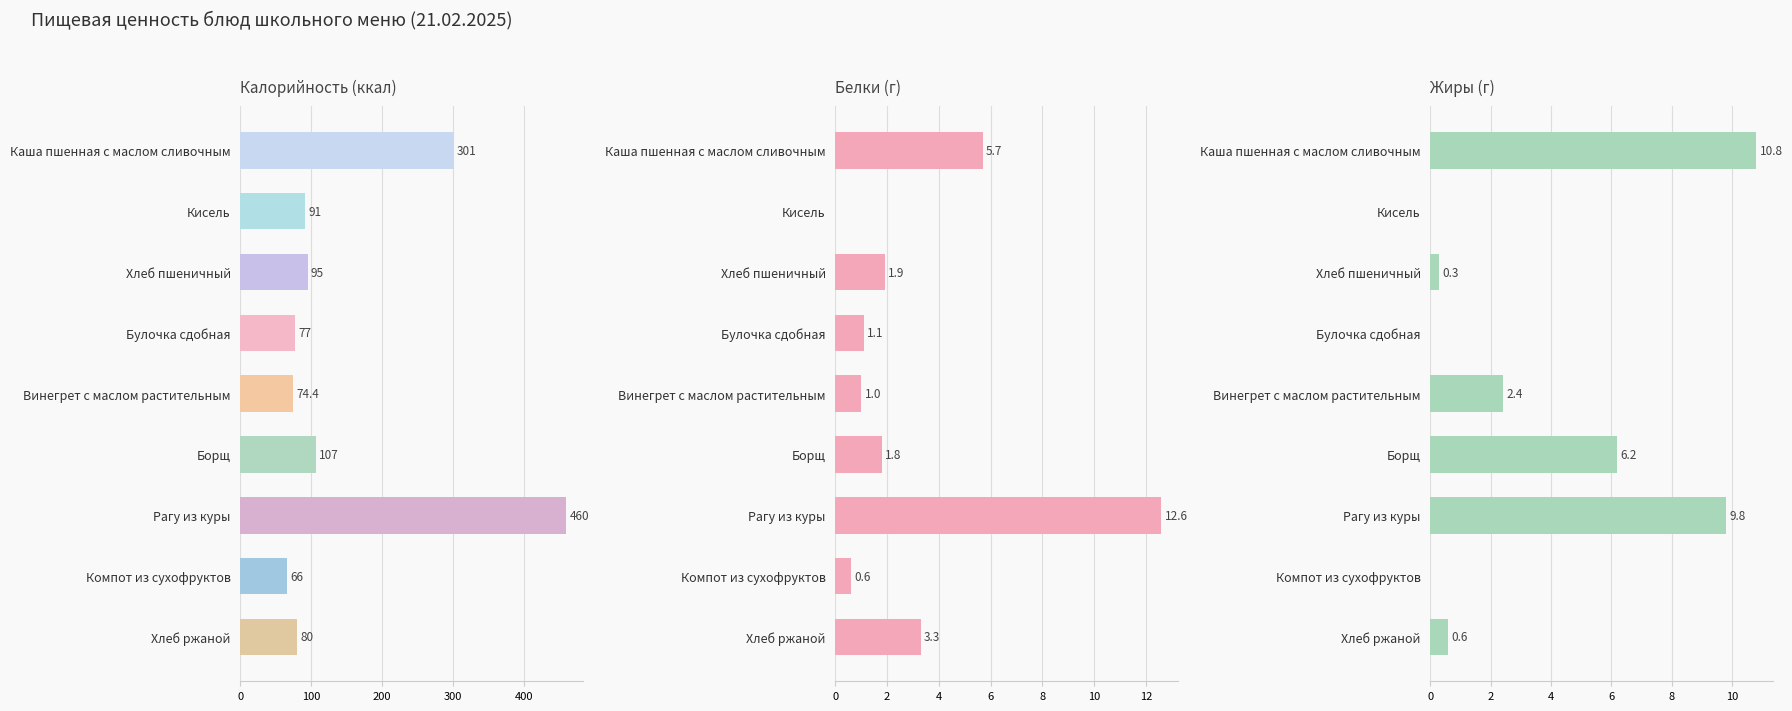

What is the maximum value for Белки (г)?

12.6